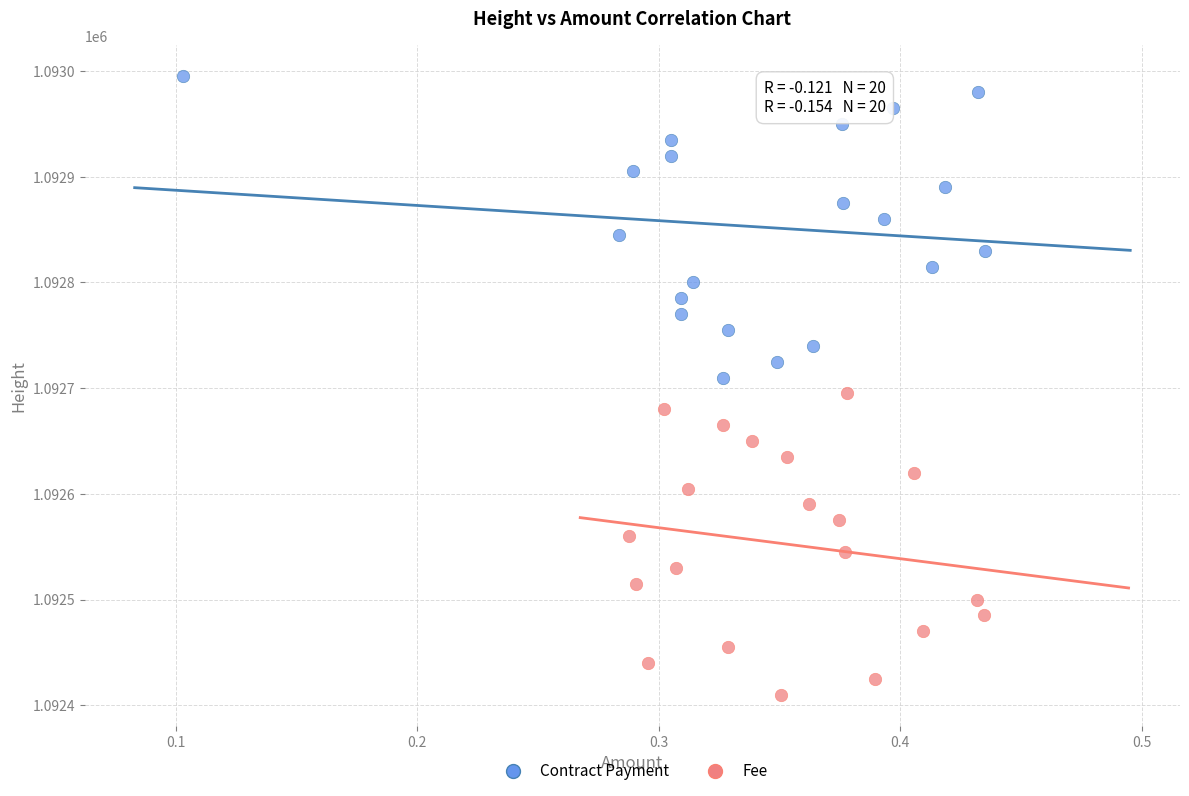

Which series reaches the minimum Y coordinate?

Fee